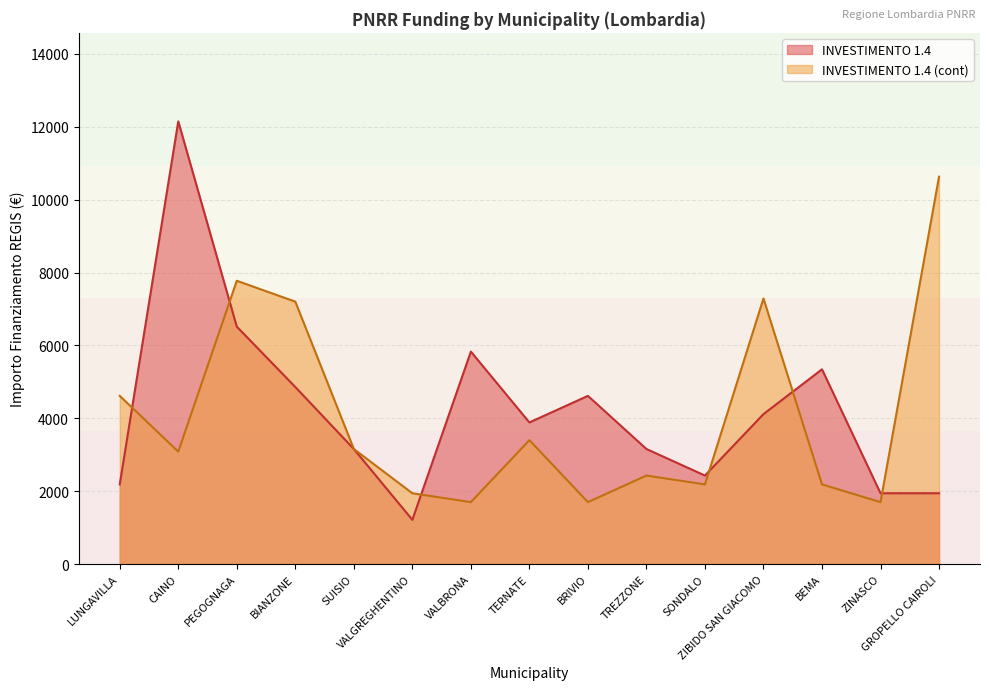

Does the chart have visible grid lines?

Yes